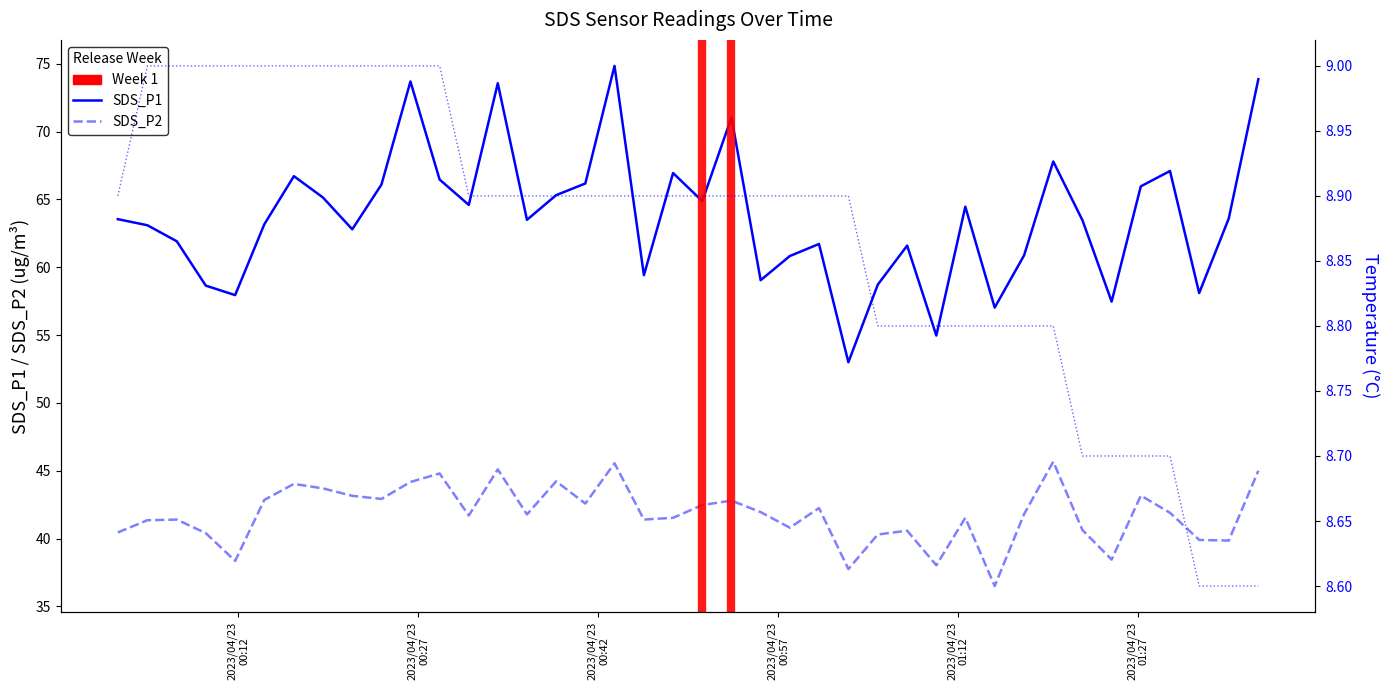

At which category does SDS_P1 reach its first local peak?

2023/04/23 00:16:38